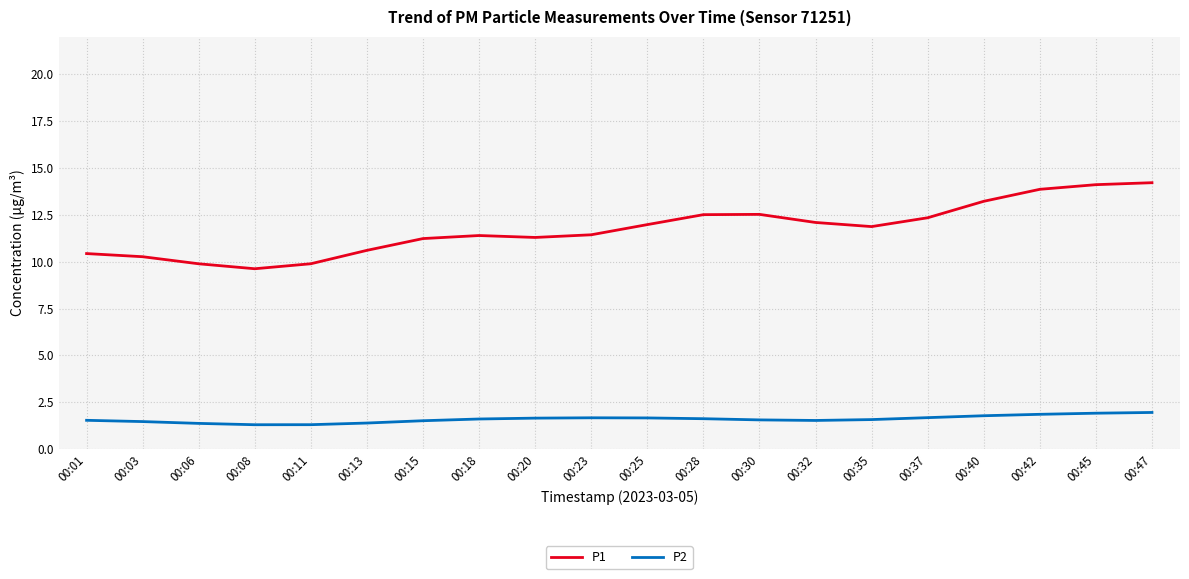

What is the lowest value of the P1 series?

9.6